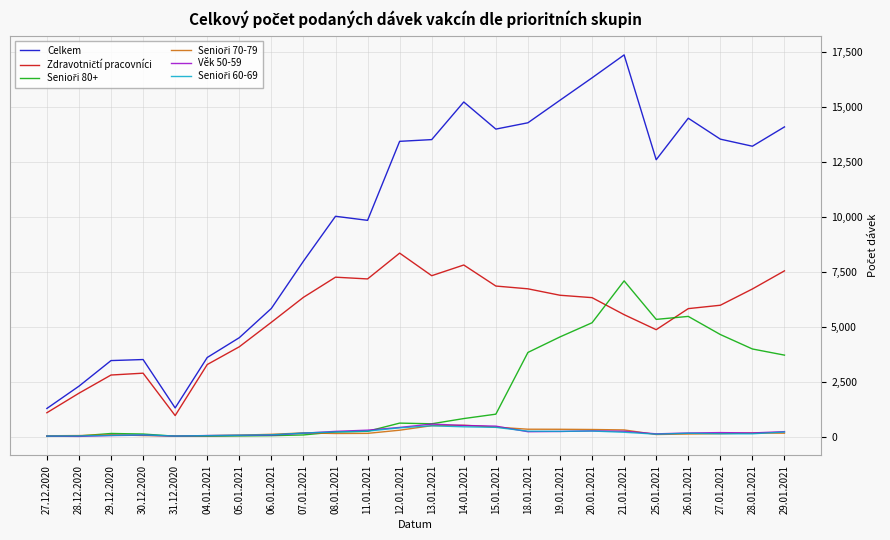

What is the approximate value of Věk 50-59 at 06.01.2021, to the nearest 100?

100